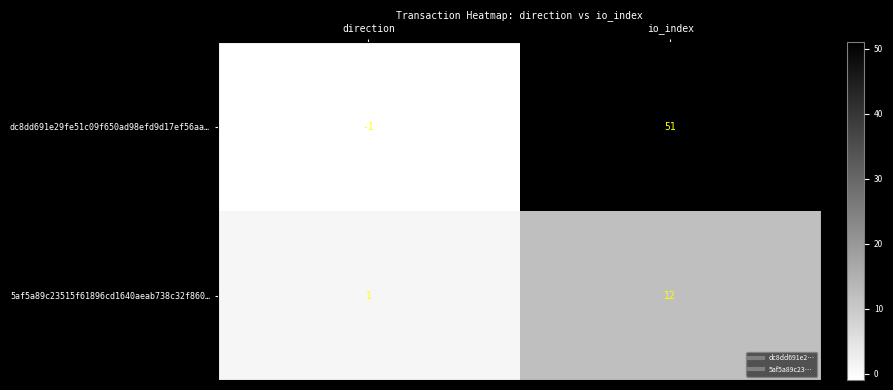

List the series in order of their overall mean, lowest first.

5af5a89c23515f61896cd1640aeab738c32f860…, dc8dd691e29fe51c09f650ad98efd9d17ef56aa…